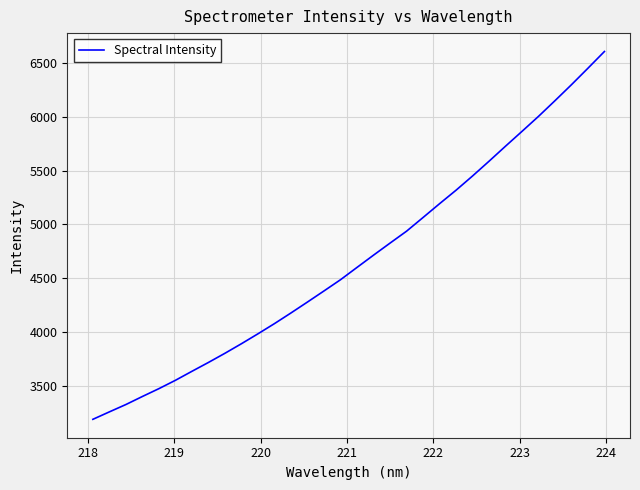

What is the greatest value displayed?

6609.9